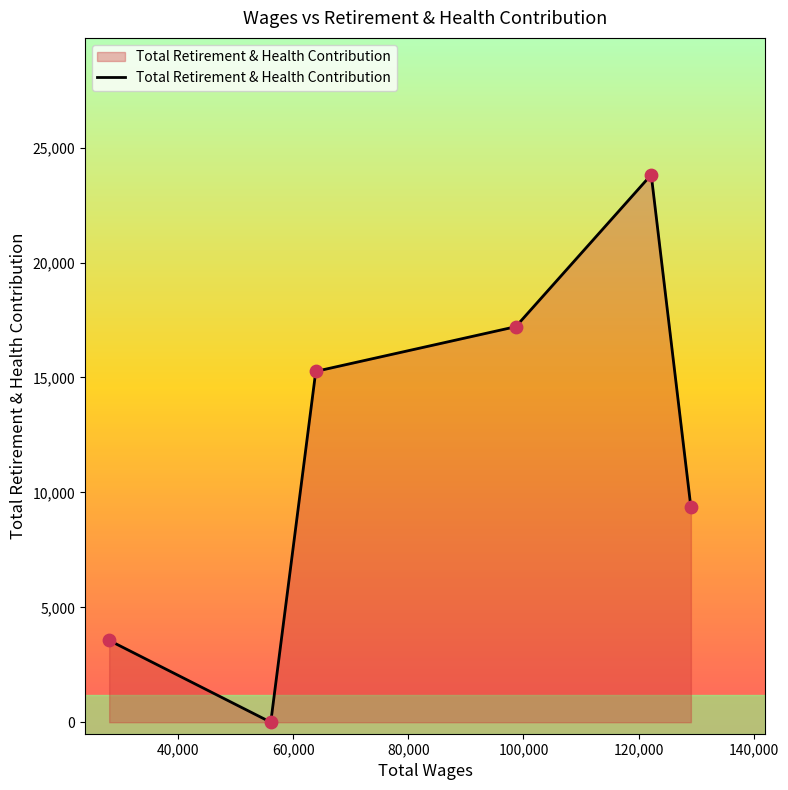

What is the average value?

11535